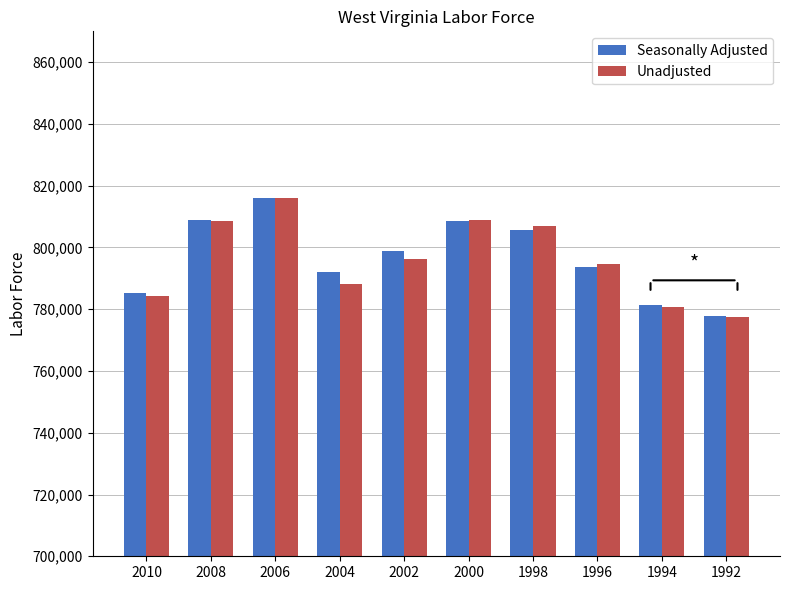

What are all the series names shown in the legend?

Seasonally Adjusted, Unadjusted